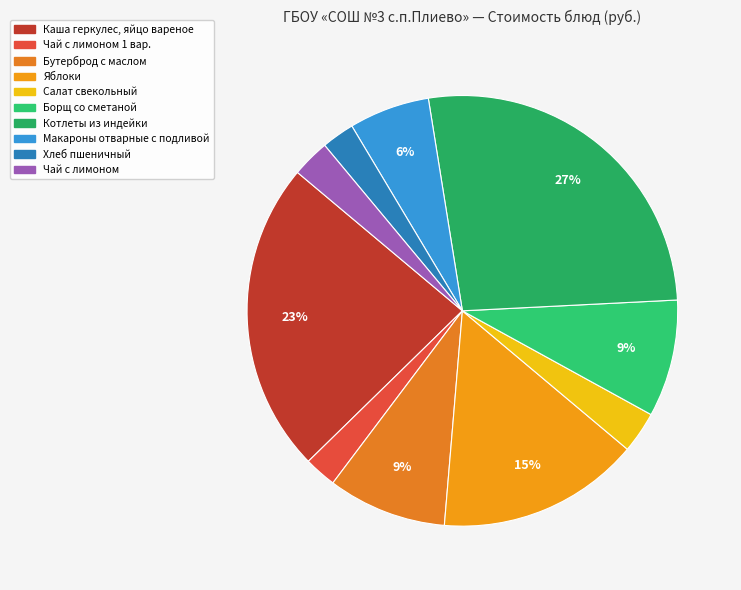

Is there a majority slice in this chart?

No